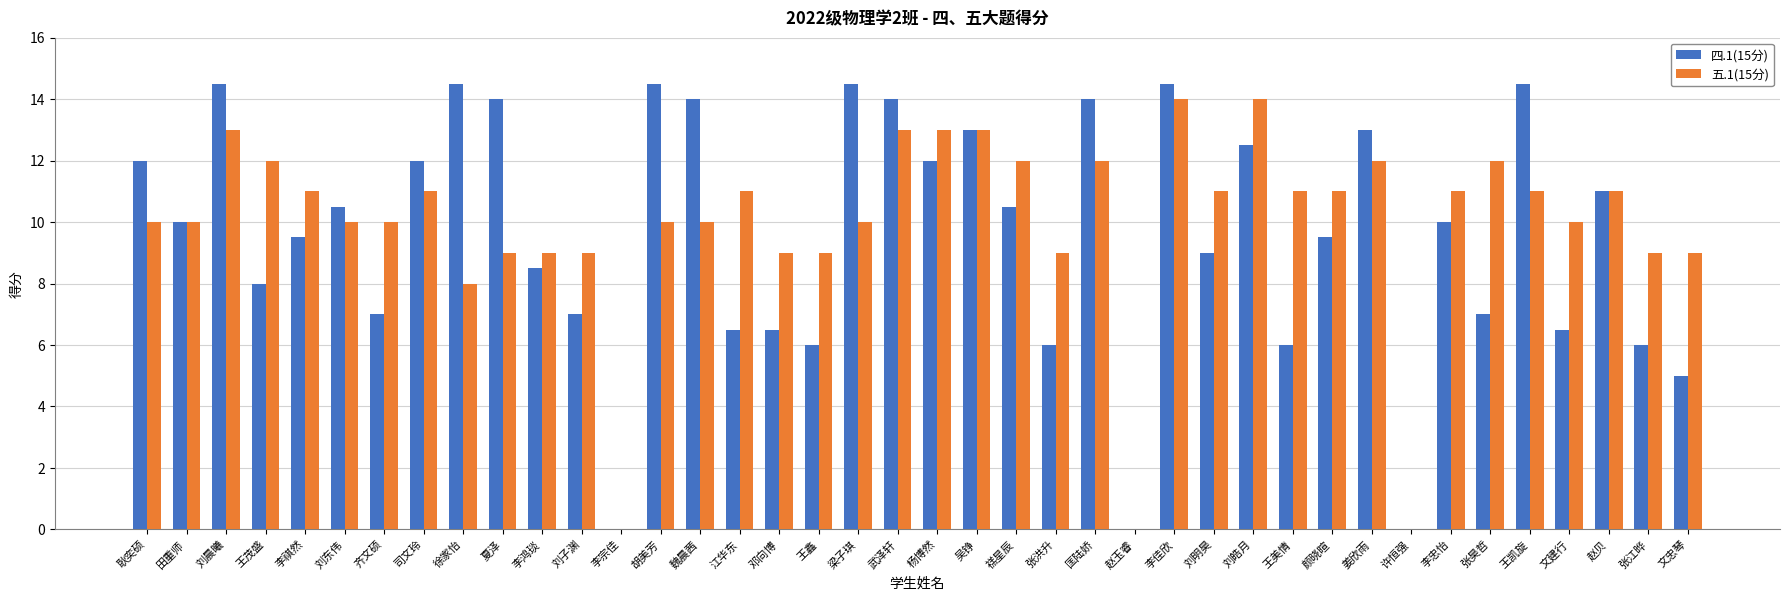

Count the number of data series in this chart.

2